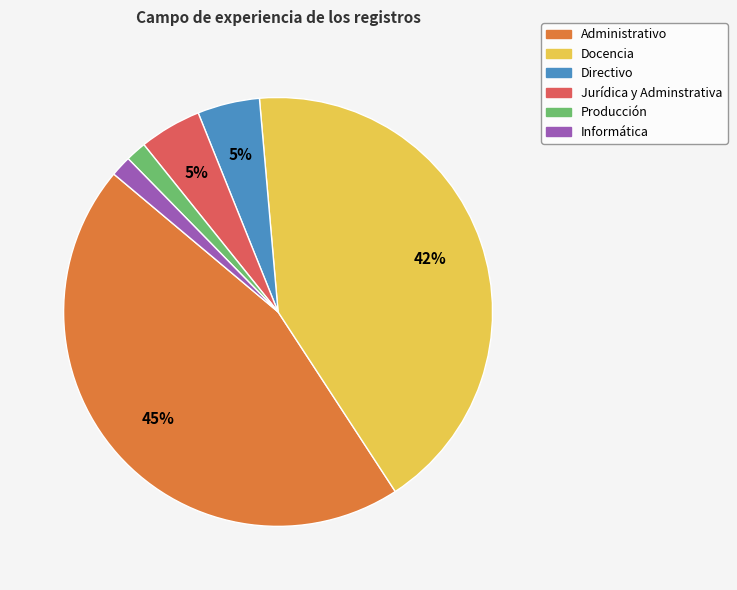

To the nearest percent, what is the combined percentage of Docencia and Jurídica y Adminstrativa?

47%